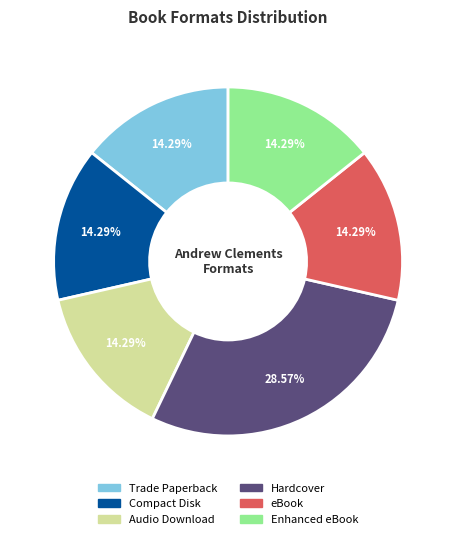

How many slices are in this pie chart?

6